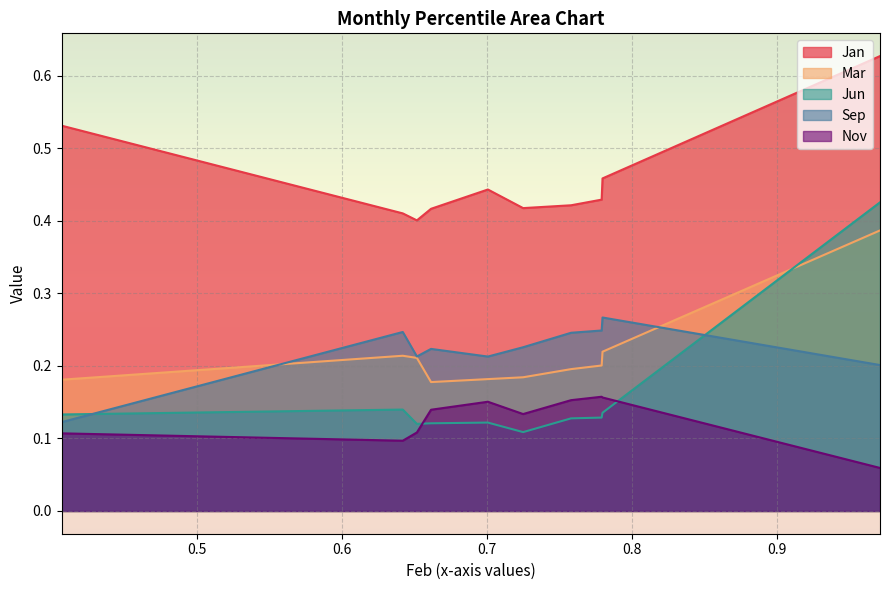

How many times do Sep and Mar cross each other?

2